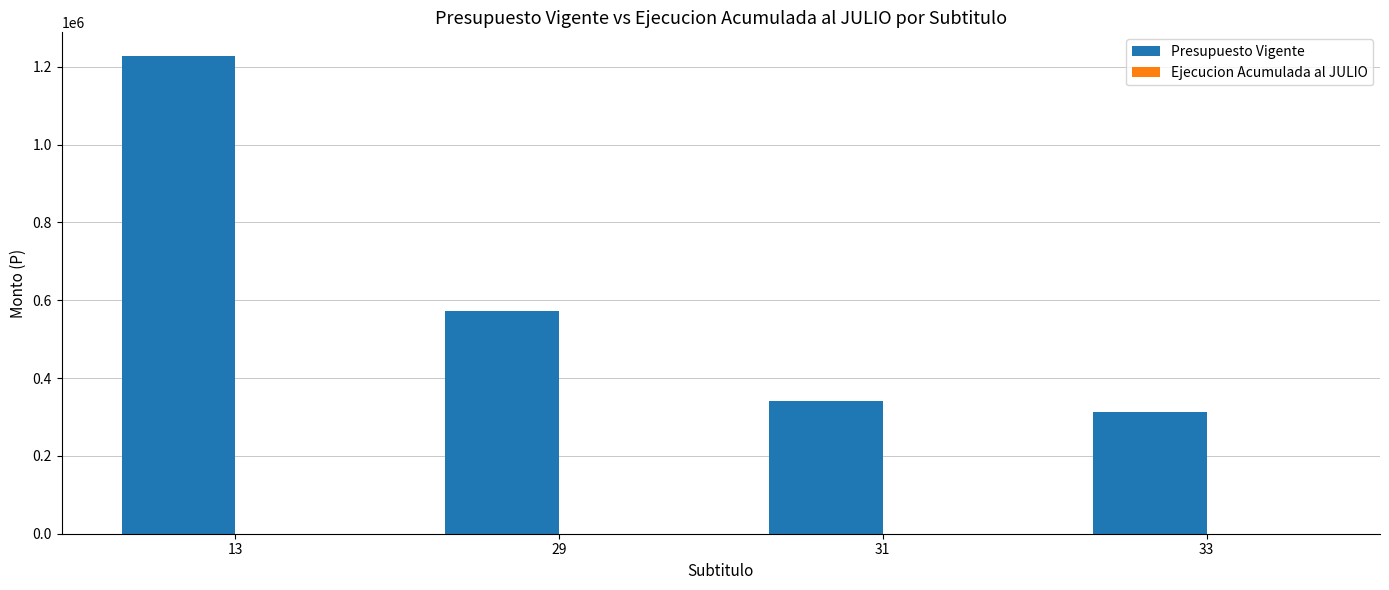

What is the minimum value shown in the chart?

313248